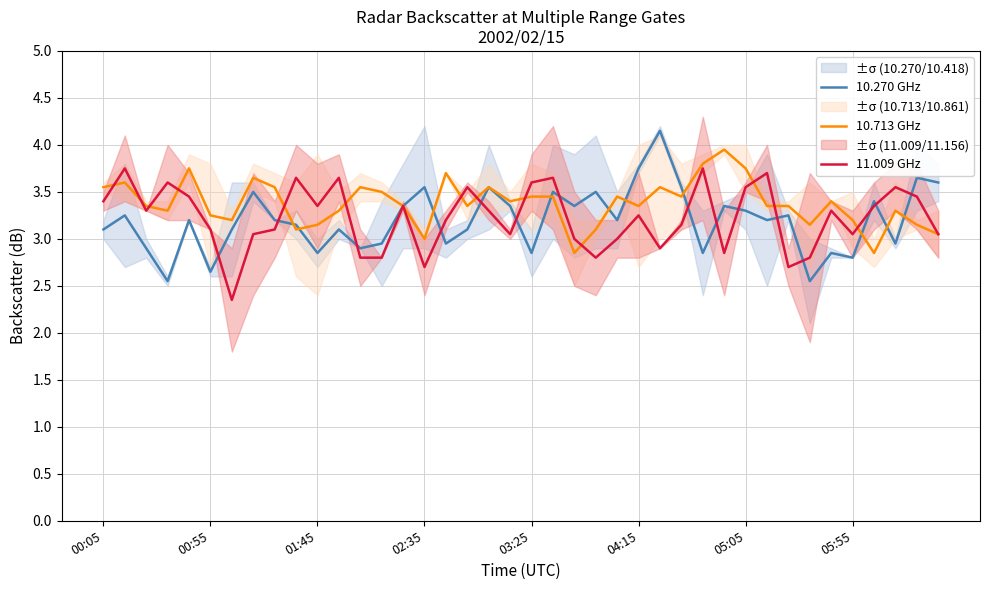

Which category has the highest value in the 10.713 GHz series?

29